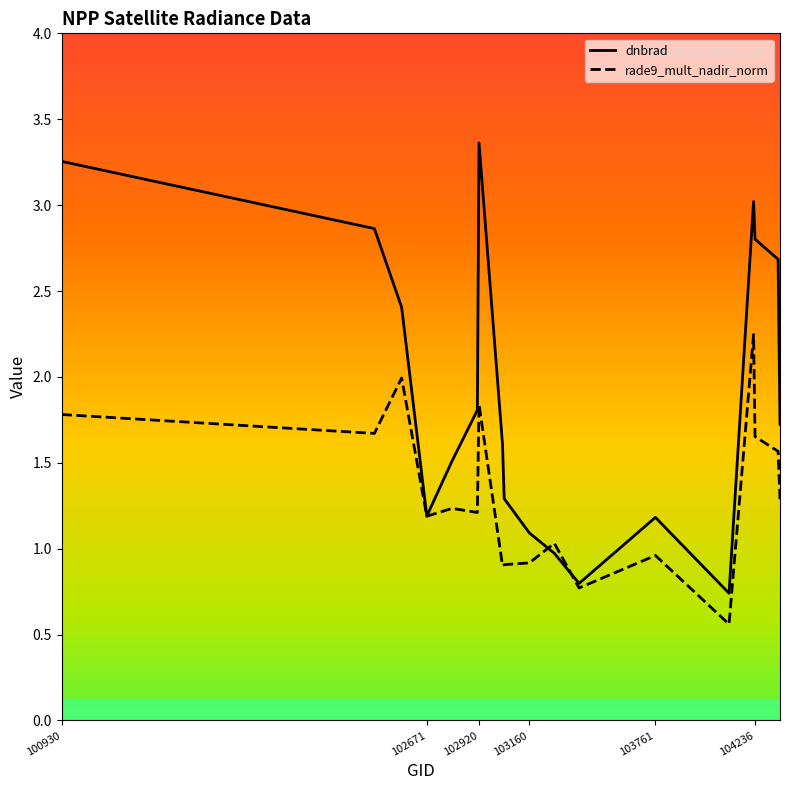

List the series in order of their peak value, highest first.

dnbrad, rade9_mult_nadir_norm